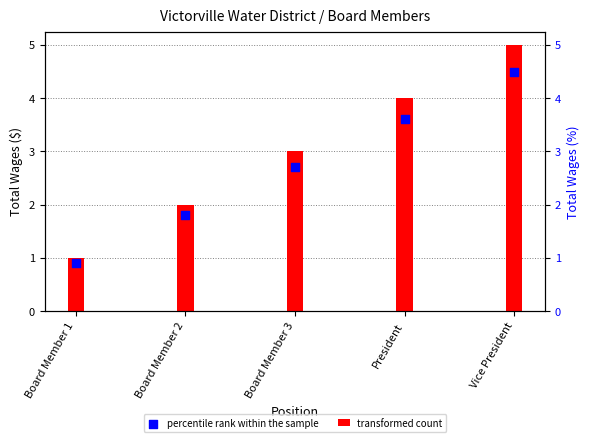

Which series reaches the maximum Y coordinate?

transformed count